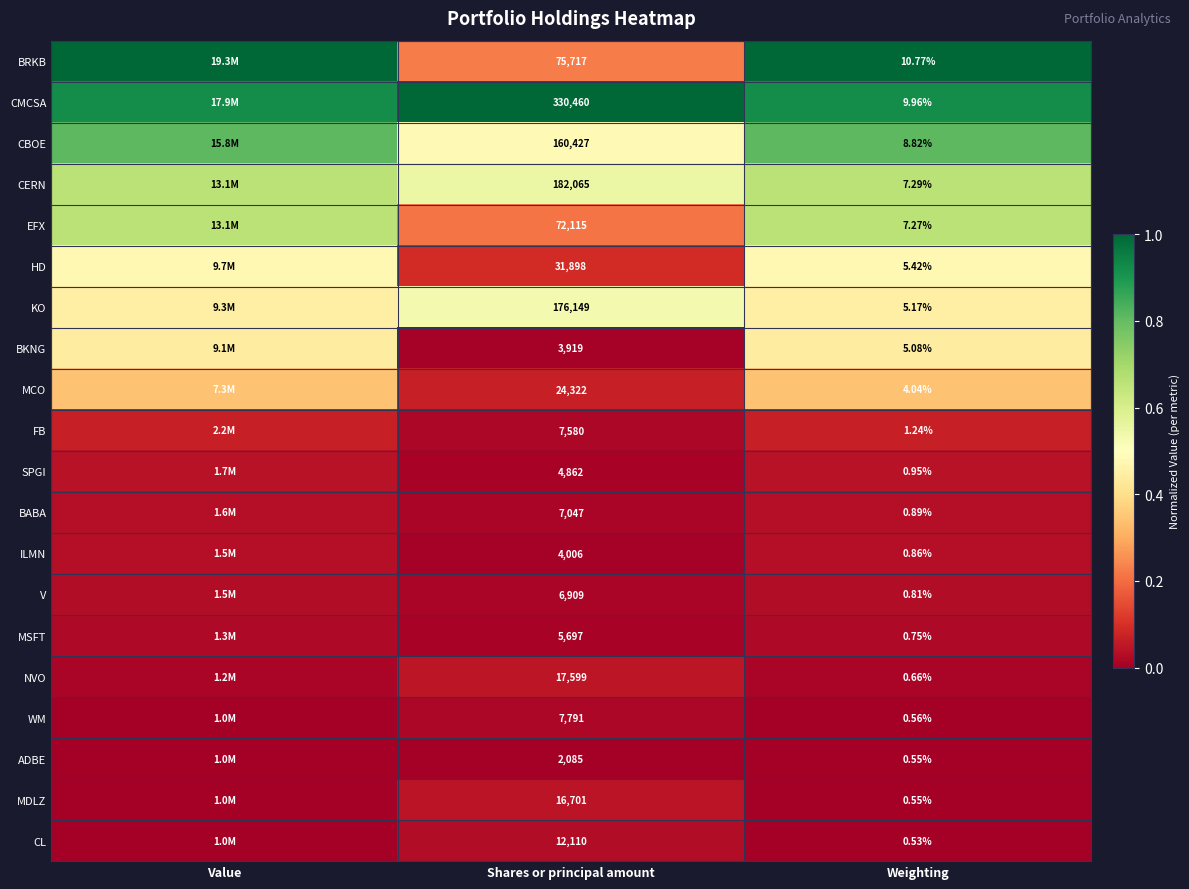

At Shares or principal amount, list the series in order from largest to smallest.

CMCSA, CERN, KO, CBOE, BRKB, EFX, HD, MCO, NVO, MDLZ, CL, WM, FB, BABA, V, MSFT, SPGI, ILMN, BKNG, ADBE